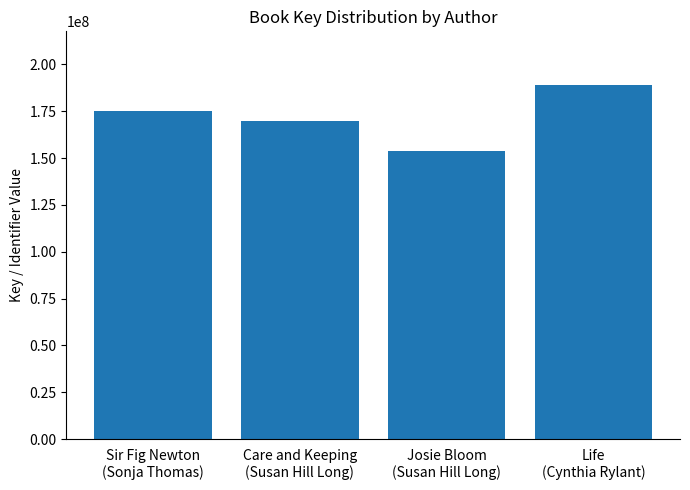

Which category has the highest value across all series?

Life
(Cynthia Rylant)